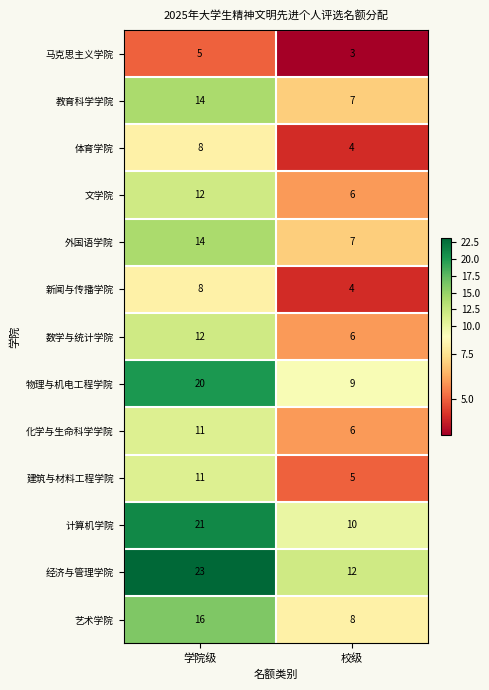

What is the spread (max minus min) of values at 学院级?

18